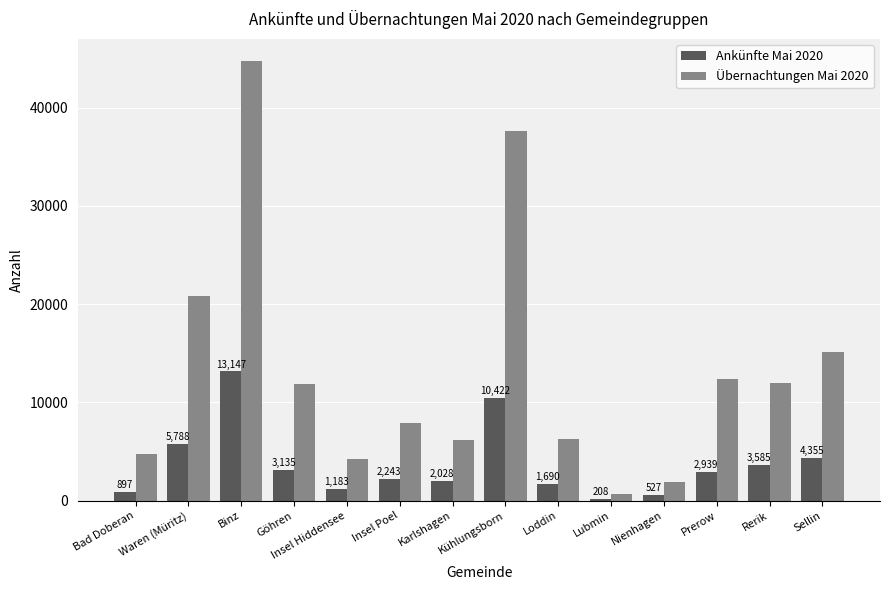

What is the greatest value displayed?

44769